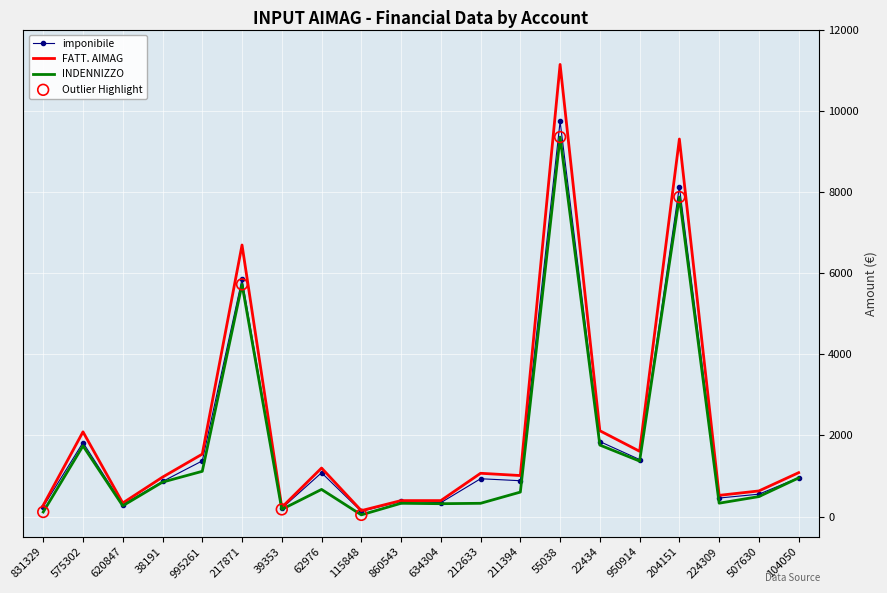

Between 995261 and 860543, which series saw the biggest shift?

FATT. AIMAG